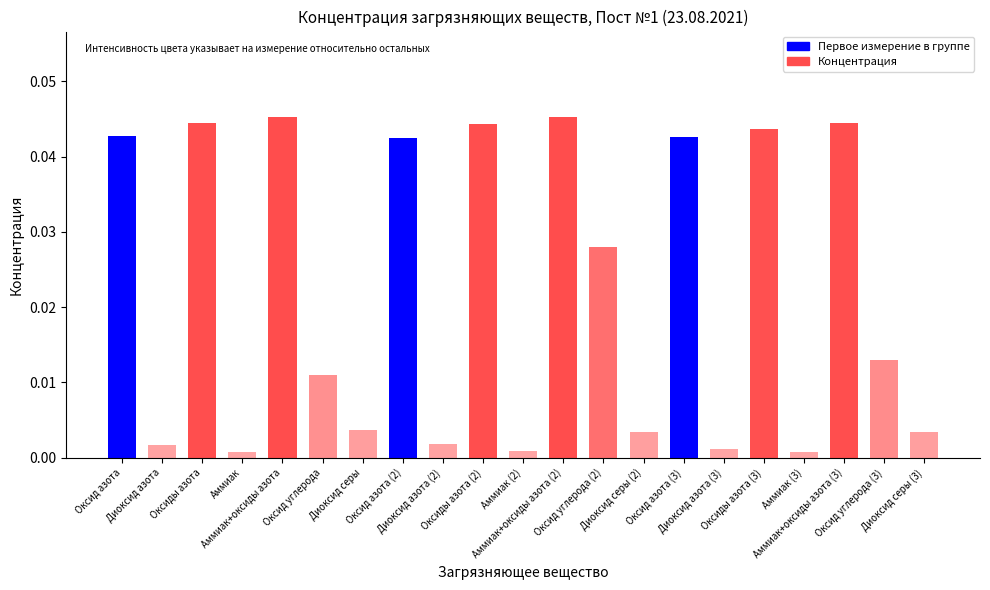

Does the chart contain any negative values?

No